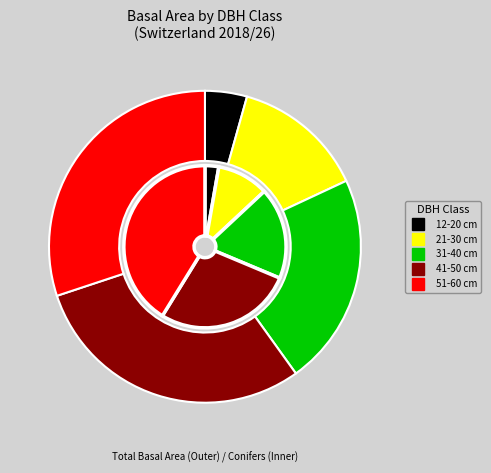

Count the number of slices in the pie.

5